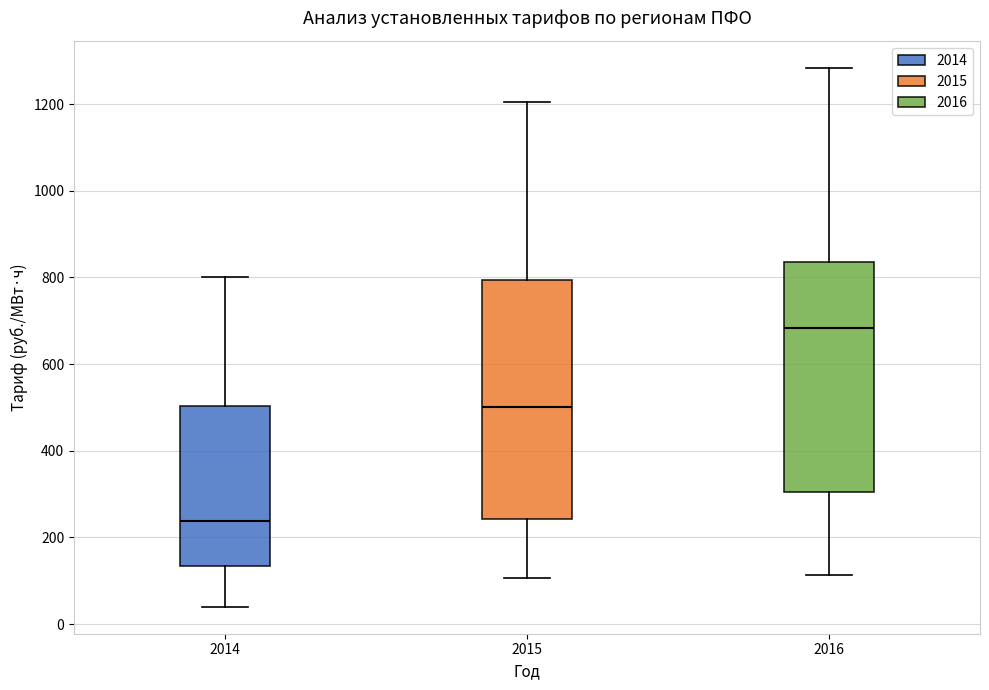

Where does the lower whisker of the box at x = 2016 end on the y-axis? The values are not printed on the chart, so give them approximately, as read against the axis.

120